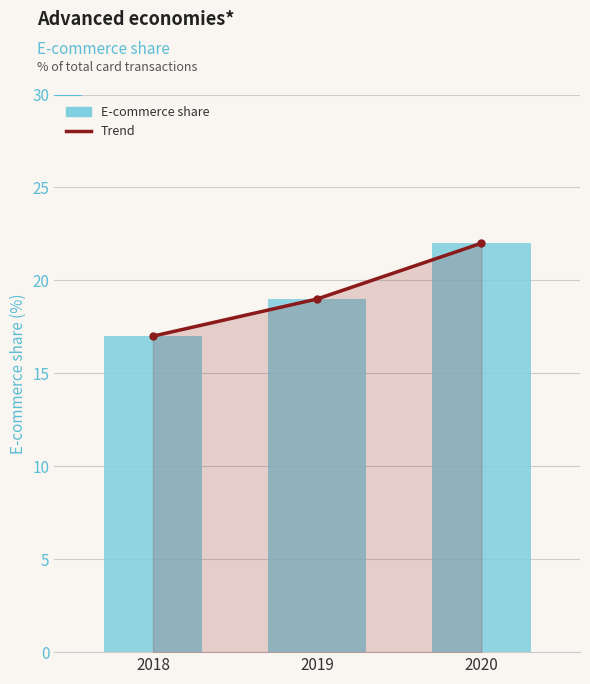

What is the total value across all series at 2020?

44